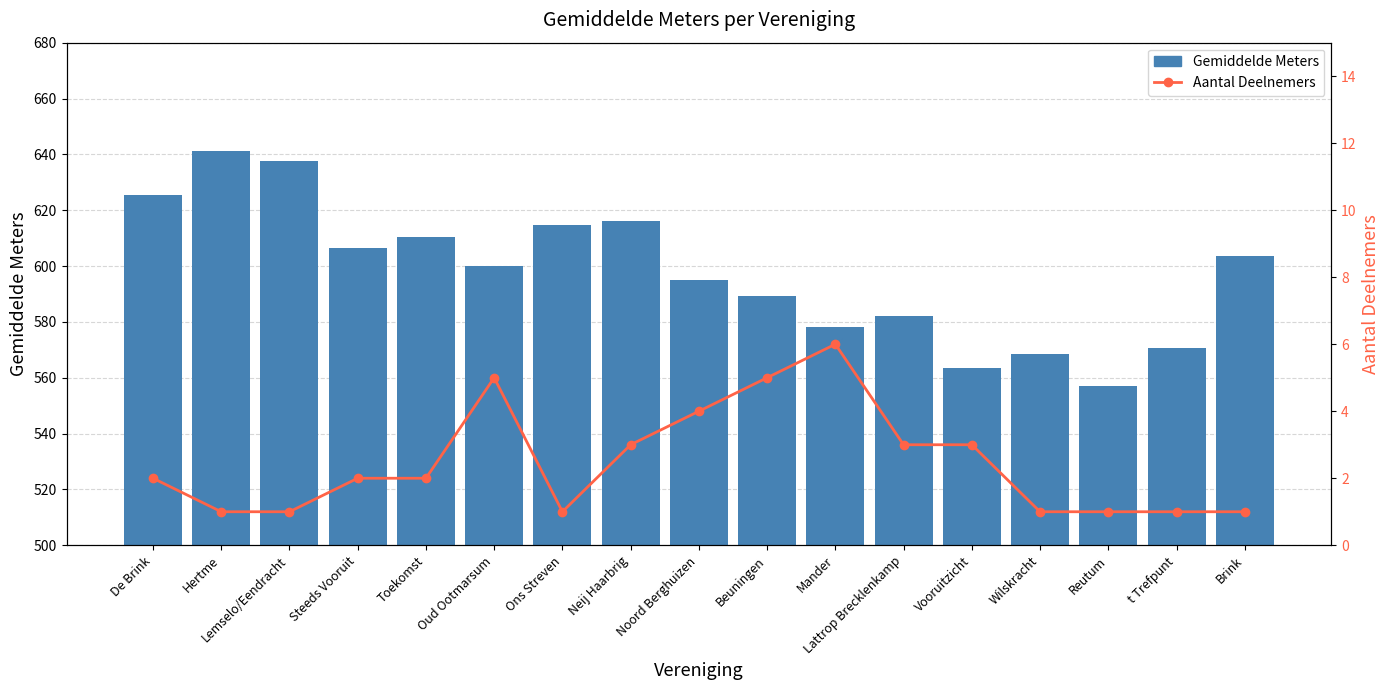

Reading right to left, list all the values displayed in this chart.

Gemiddelde Meters: 603.6	570.8	557.0	568.6	563.6	582.1	578.1	589.1	594.9	616.2	614.6	600.2	610.5	606.3	637.5	641.3	625.5
Aantal Deelnemers: 1.0	1.0	1.0	1.0	3.0	3.0	6.0	5.0	4.0	3.0	1.0	5.0	2.0	2.0	1.0	1.0	2.0